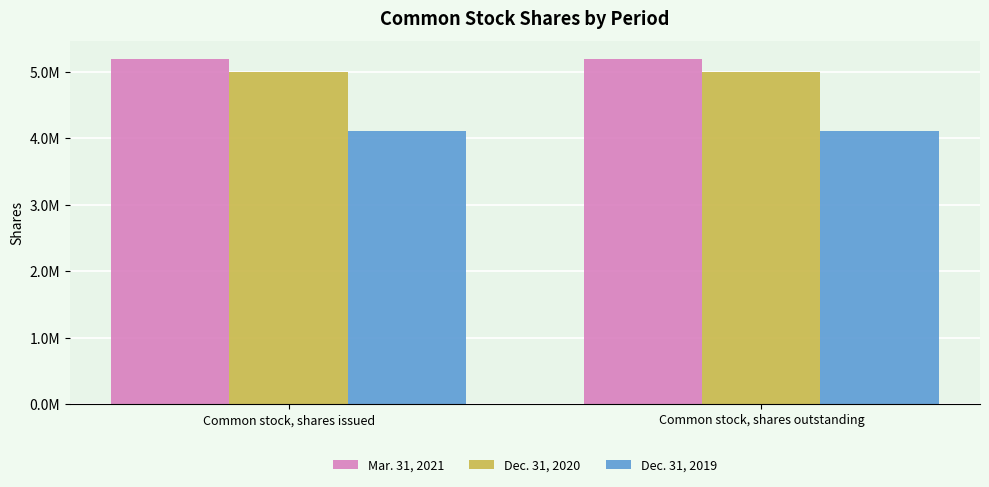

Rank the categories by Dec. 31, 2020 value from lowest to highest.

Common stock, shares issued, Common stock, shares outstanding